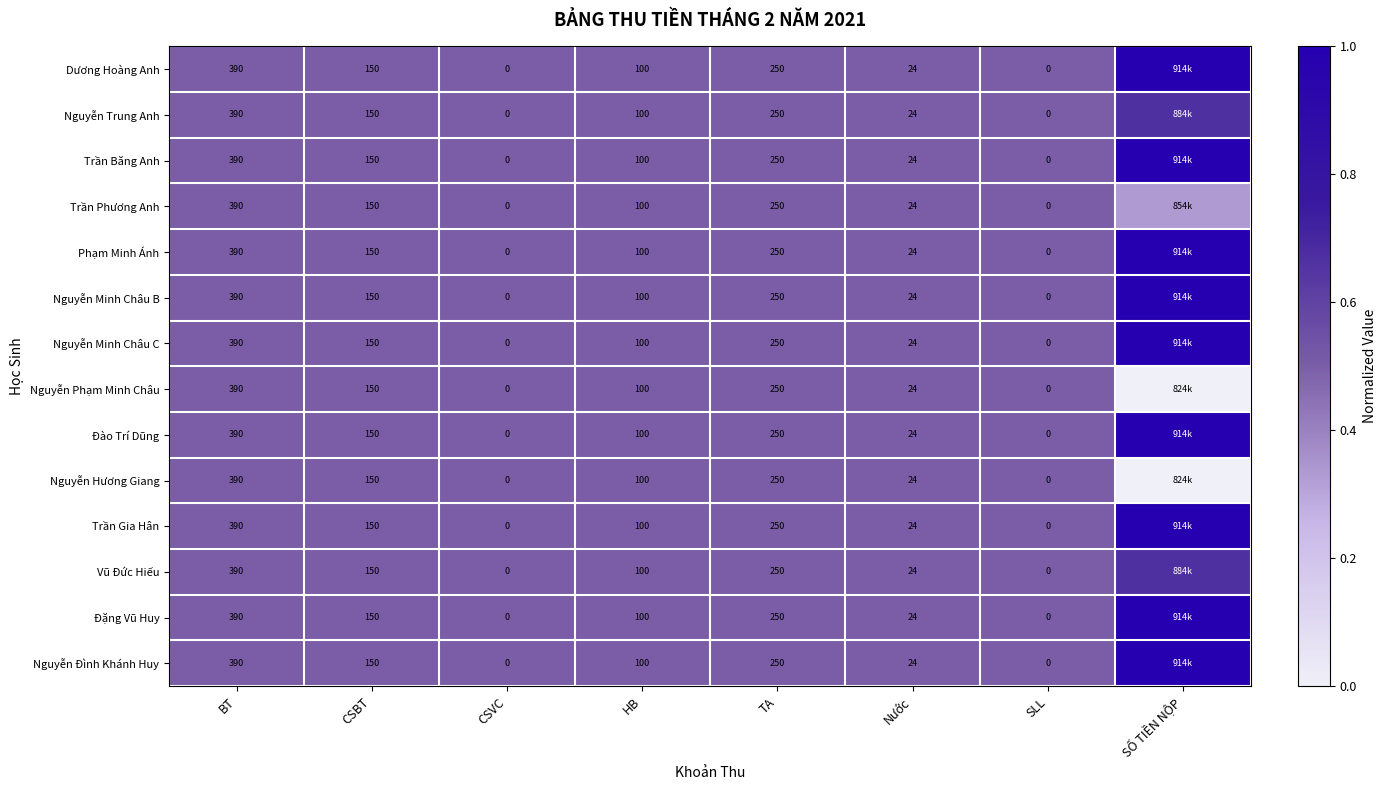

Is the value of Phạm Minh Ánh at Nước greater than the value of Dương Hoàng Anh at HB?

No